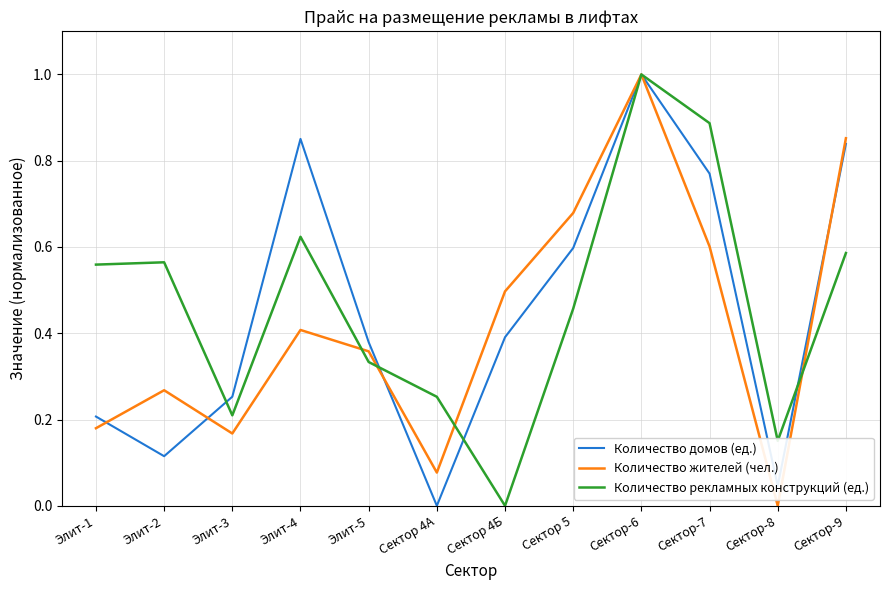

What position from the left is Сектор-9?

12